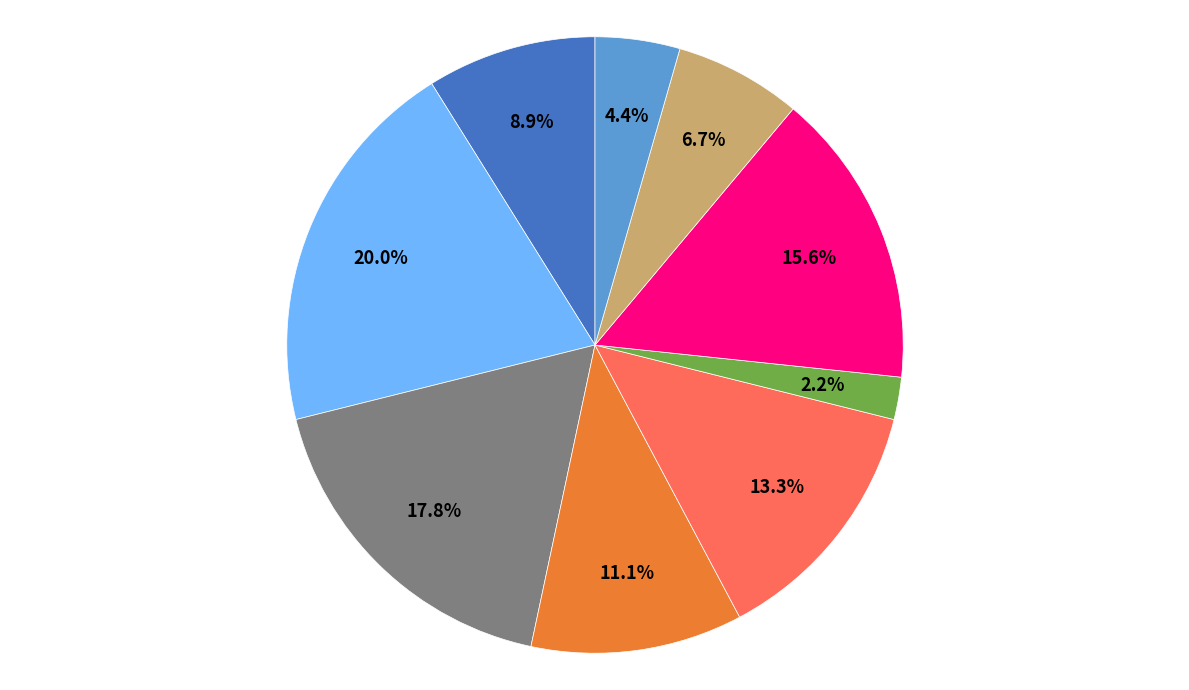

Does any single category account for the majority?

No